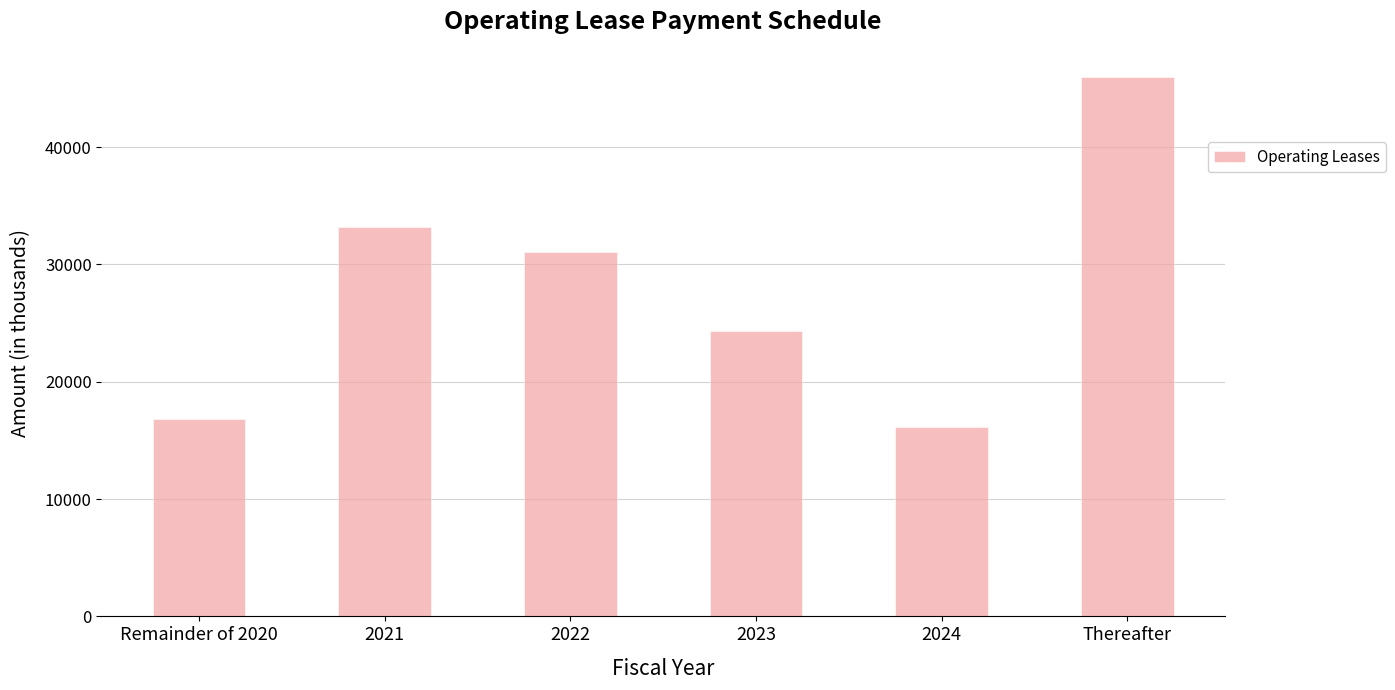

Which has a higher value, Thereafter or 2022?

Thereafter